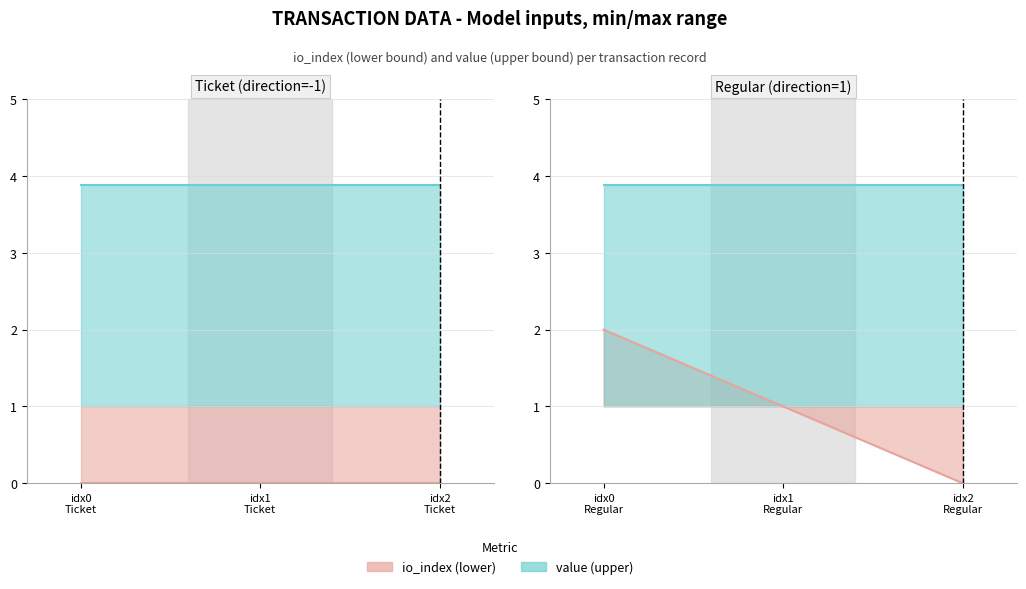

Rank the series by their average value, from lowest to highest.

io_index line, value line